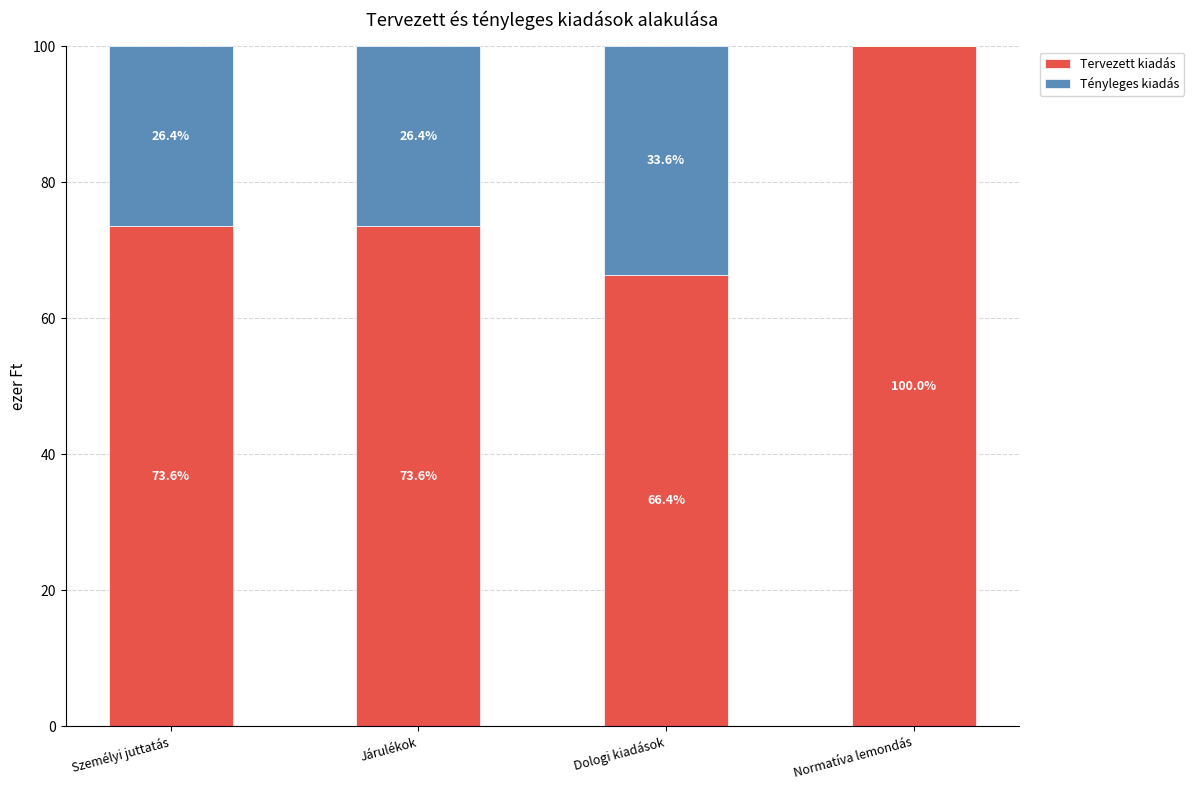

What is the average value of the Tervezett kiadás series?

78.4